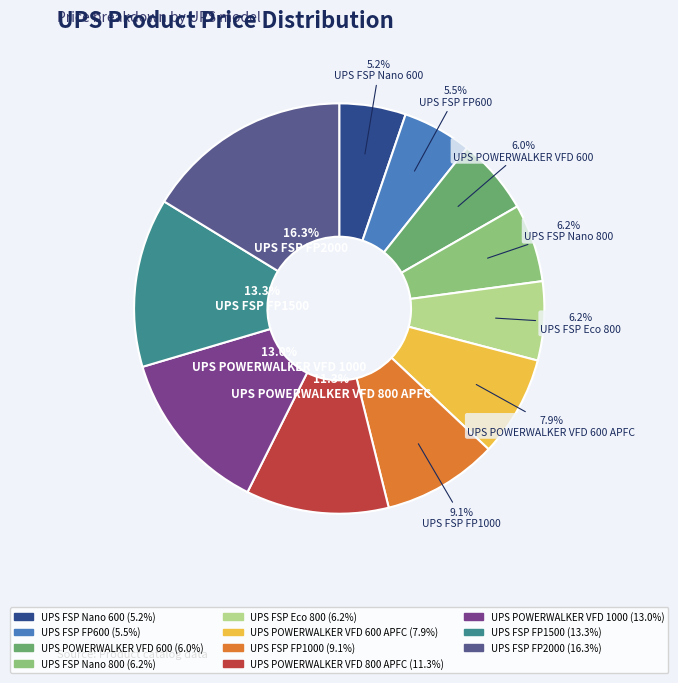

Is it true that UPS FSP Nano 800 is 6% of the pie?

True